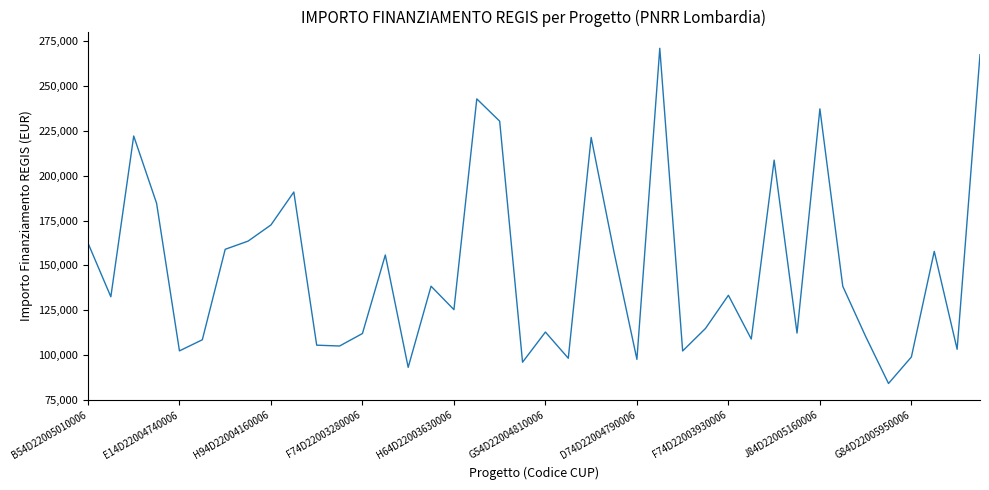

What is the smallest value displayed?

83981.8